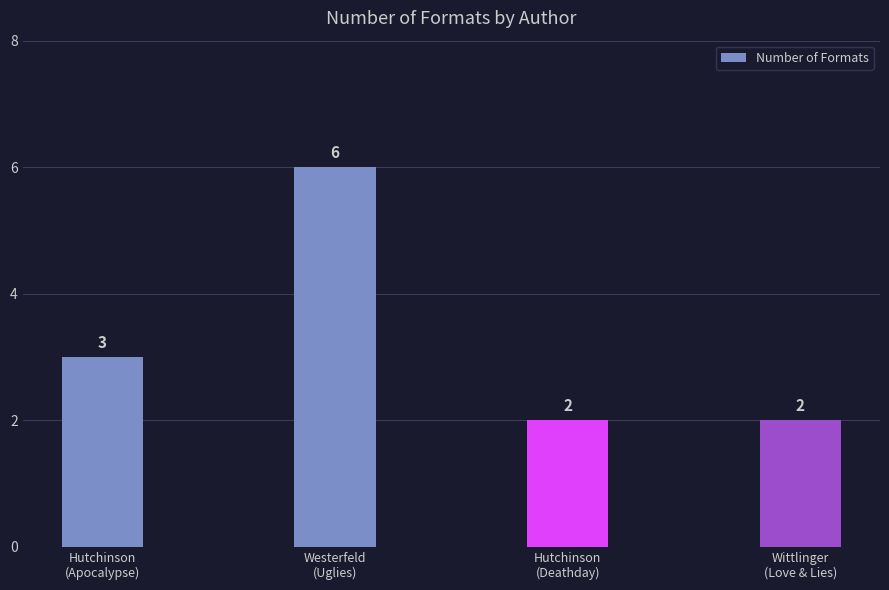

What is the average value?

3